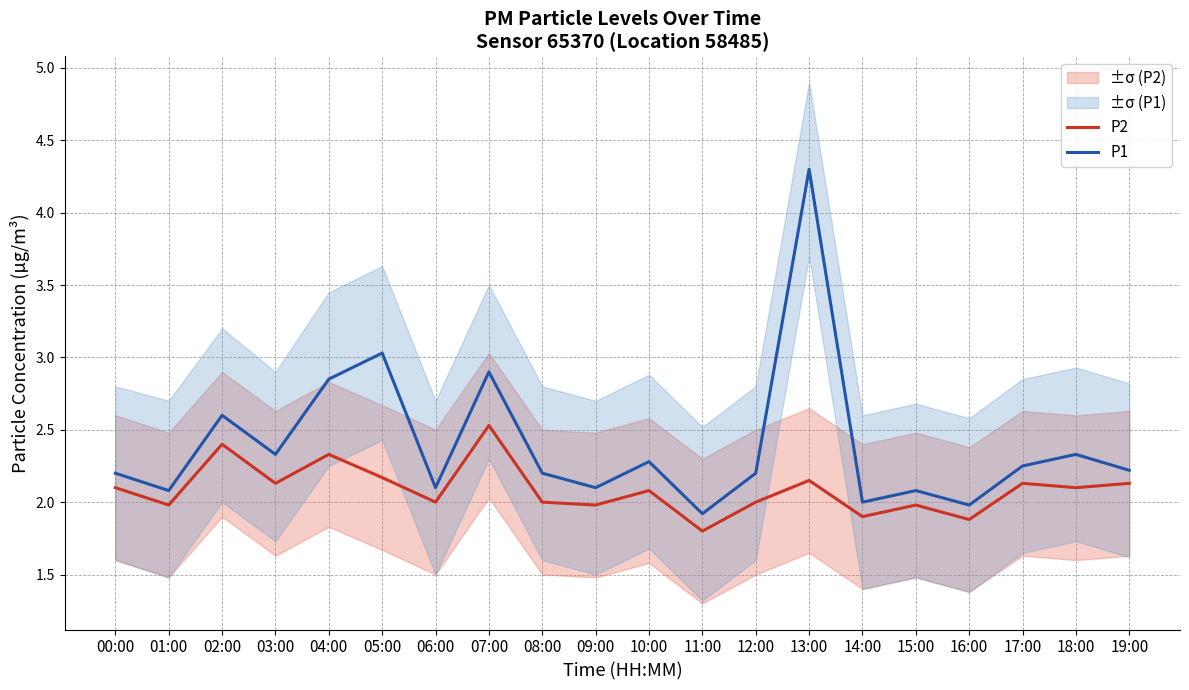

True or false: P2 and P1 cross at least once.

False